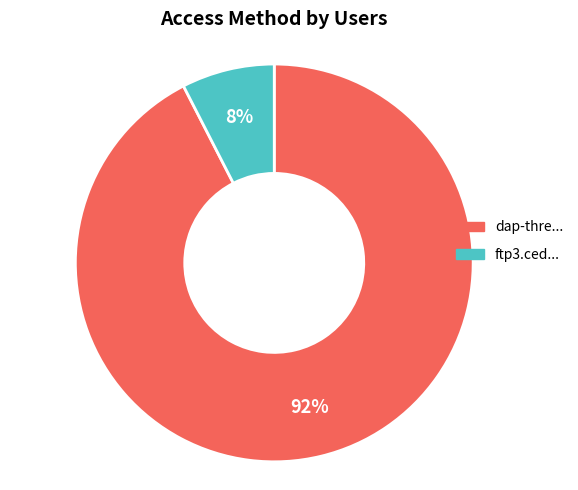

Does any single category account for the majority?

Yes